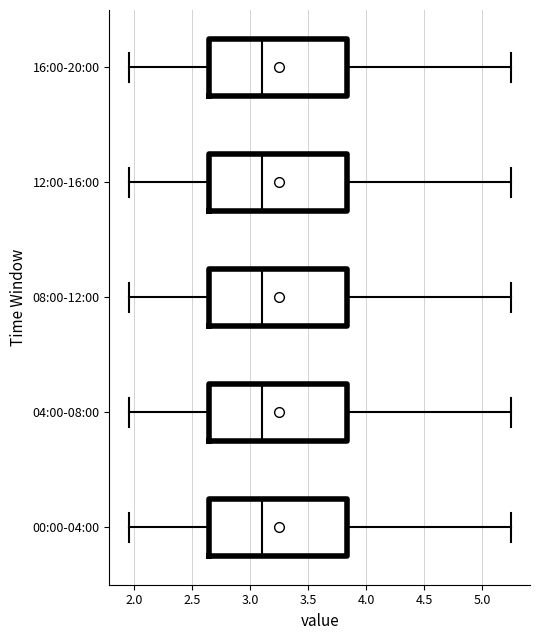

Where does the right whisker of the box for 12:00-16:00 end on the x-axis? The values are not printed on the chart, so give them approximately, as read against the axis.

5.25